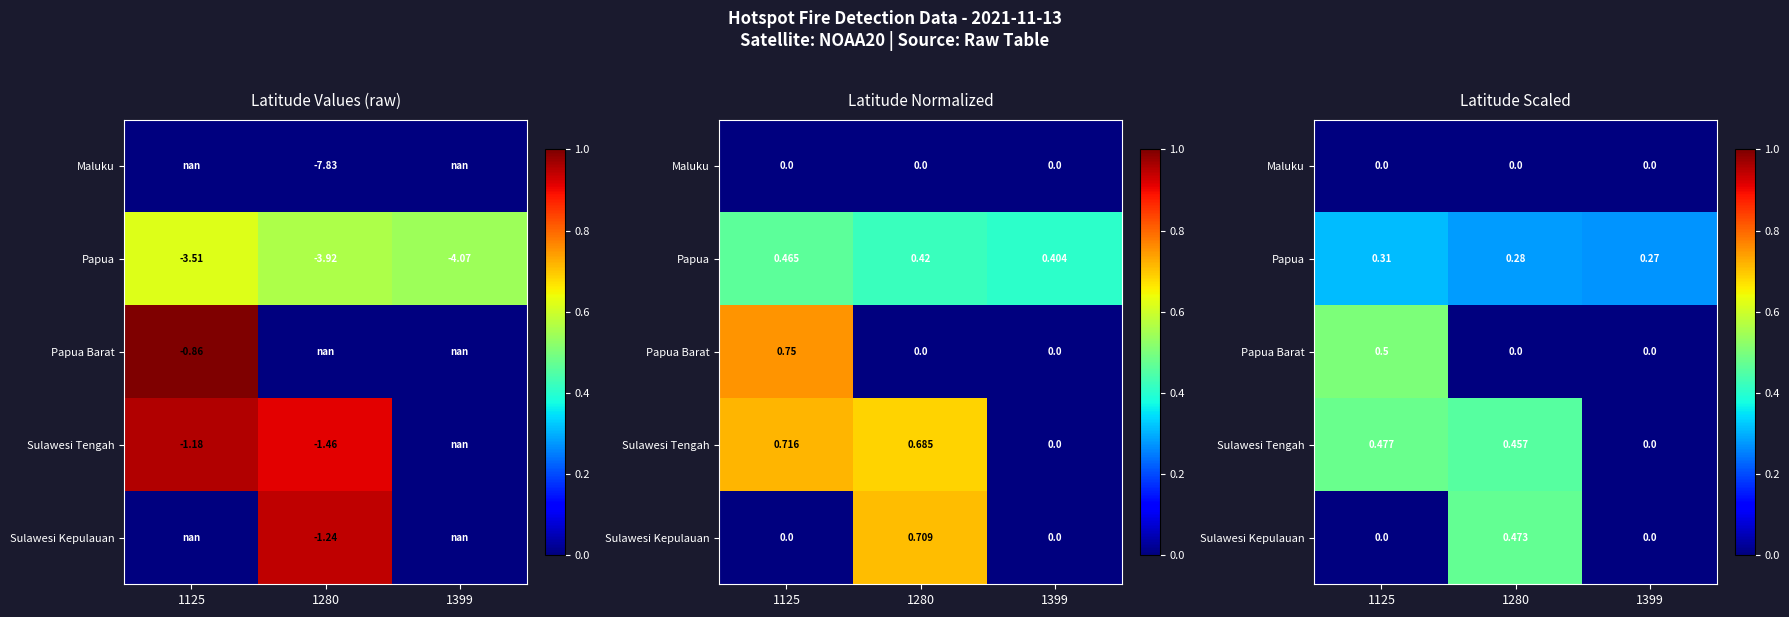

How many categories are shown in the chart?

3